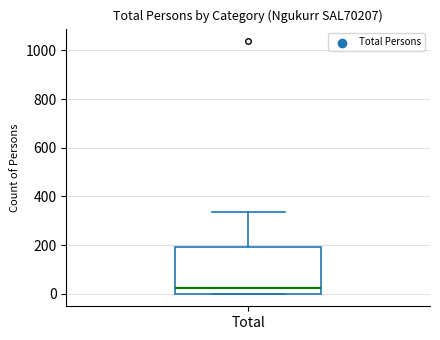

Where is the upper edge of the box for Total on the y-axis? The values are not printed on the chart, so give them approximately, as read against the axis.

200